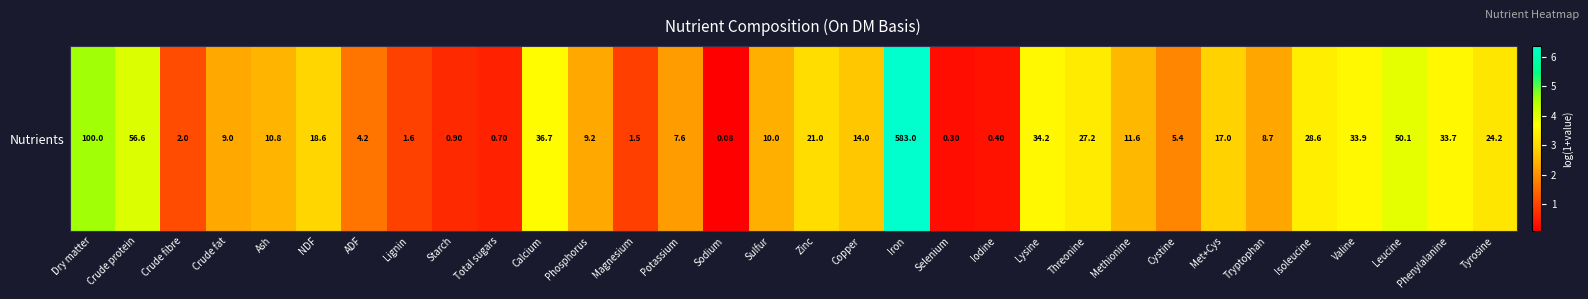

What value does the data have at Iron?

6.4